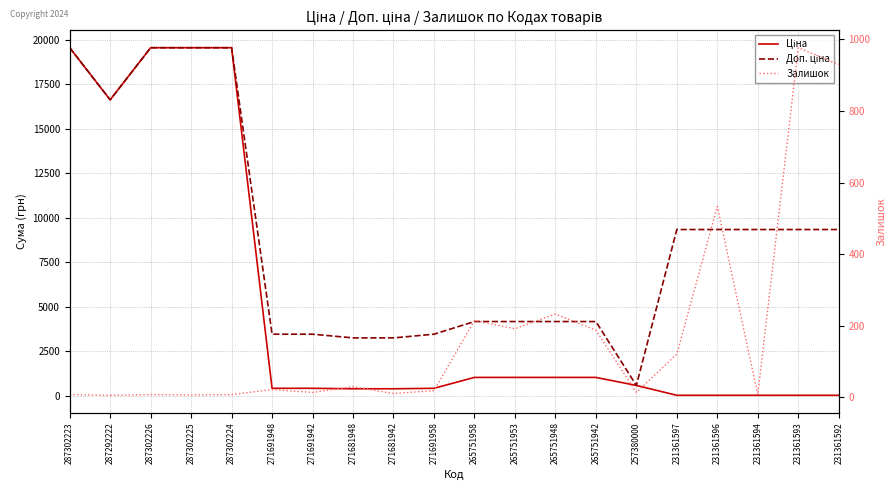

How many data points does each series have?

20